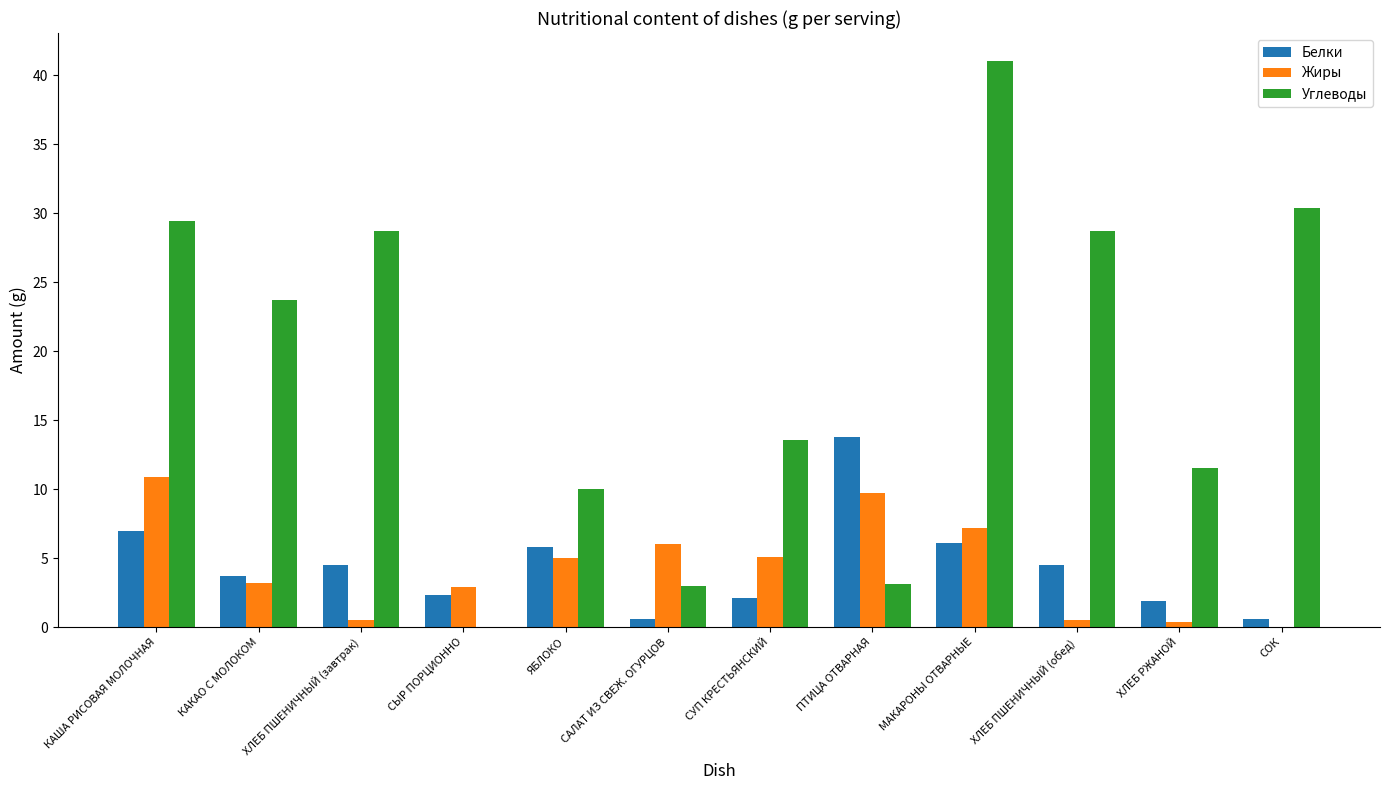

What is the total value across all series at ХЛЕБ ПШЕНИЧНЫЙ (обед)?

33.7